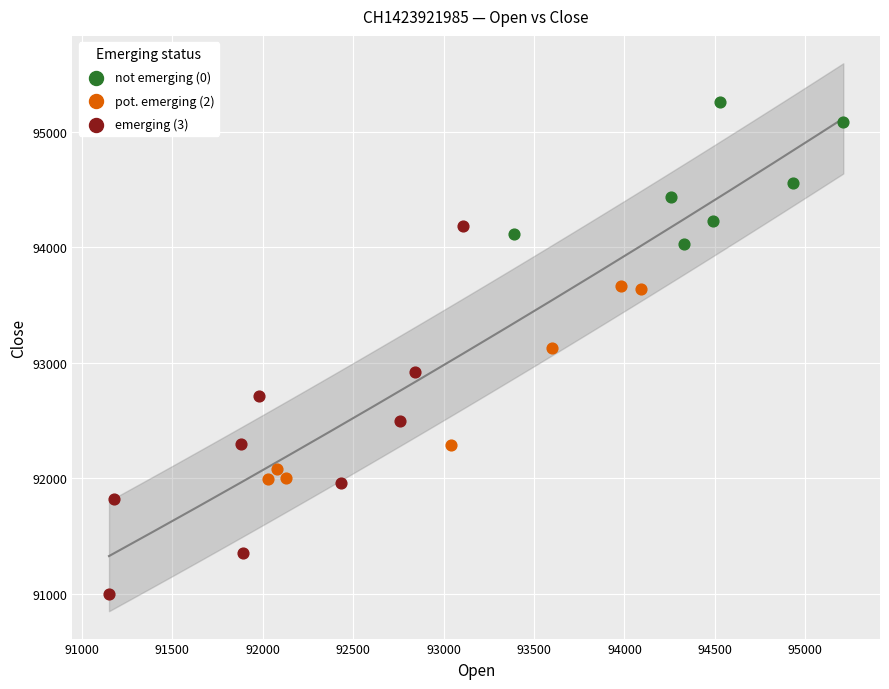

Which series reaches the maximum Y coordinate?

not emerging (0)